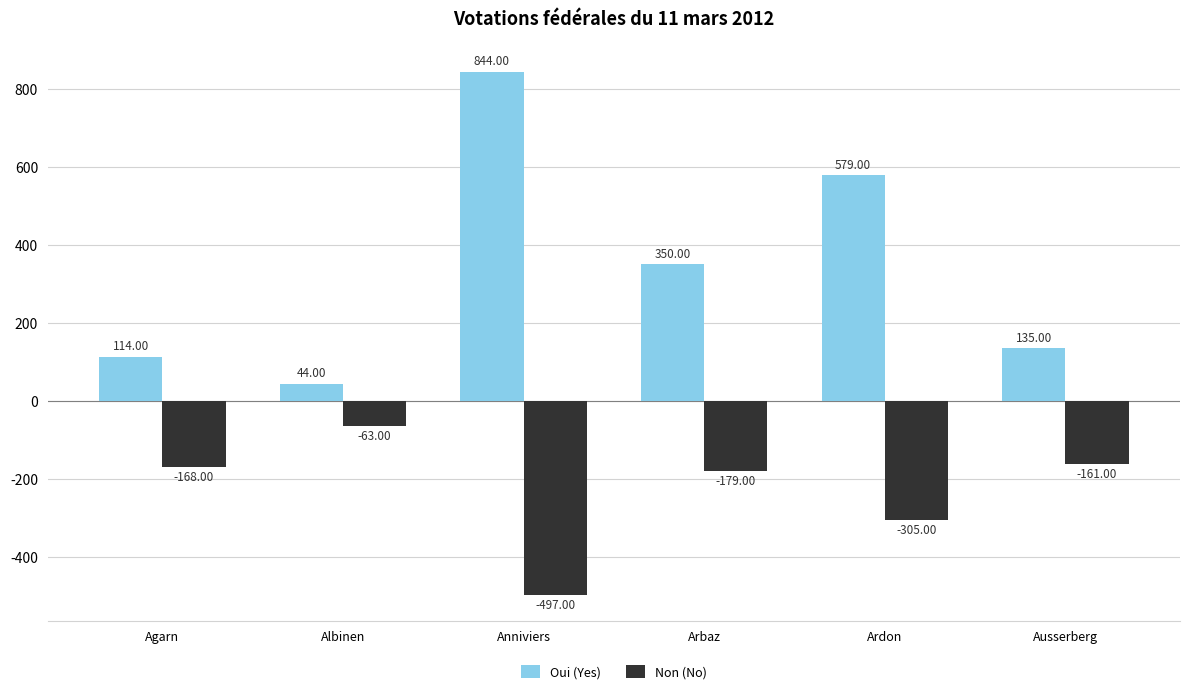

List the labels in order of Oui (Yes) value, largest first.

Anniviers, Ardon, Arbaz, Ausserberg, Agarn, Albinen